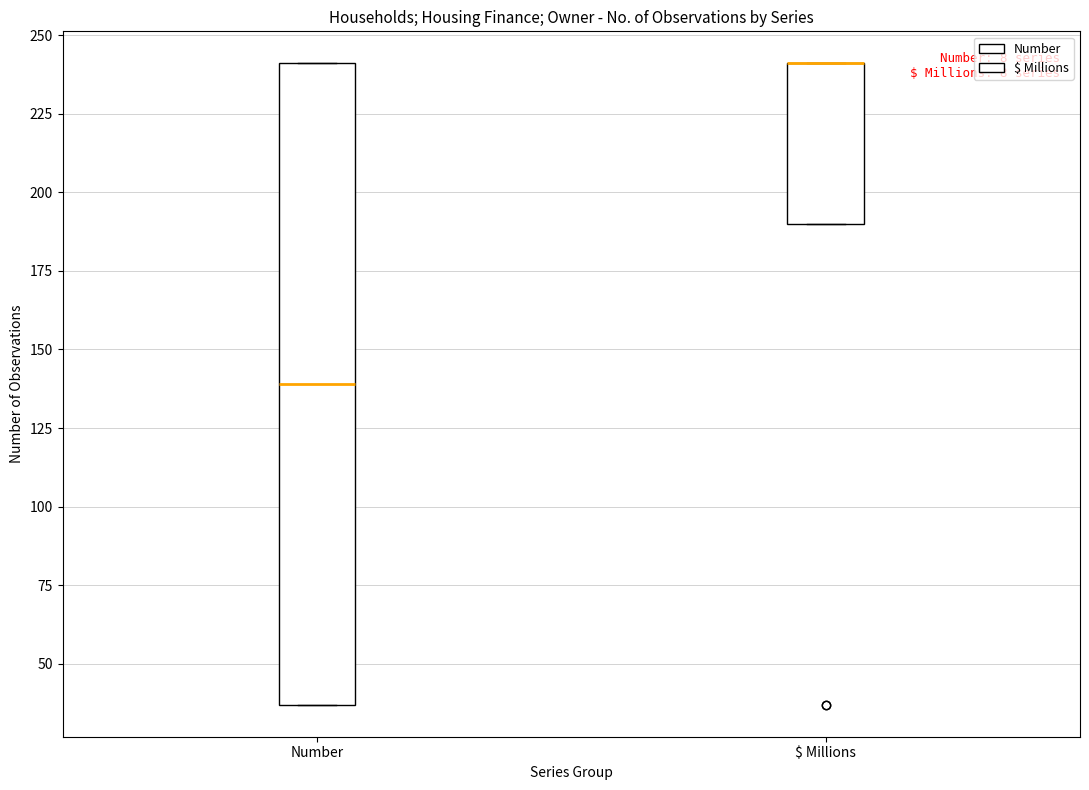

Where is the lower edge of the box for $ Millions on the y-axis? The values are not printed on the chart, so give them approximately, as read against the axis.

190